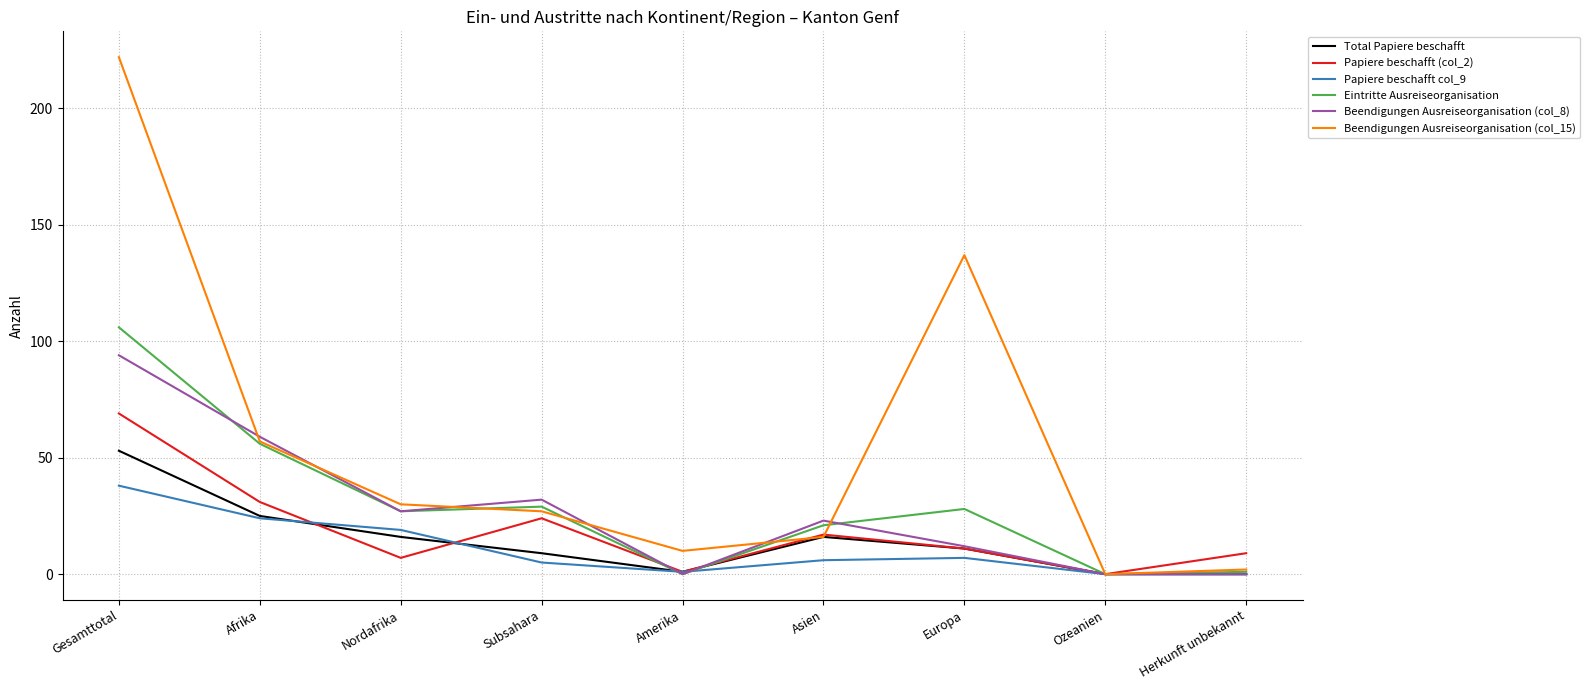

At Gesamttotal, list the series in order from largest to smallest.

Beendigungen Ausreiseorganisation (col_15), Eintritte Ausreiseorganisation, Beendigungen Ausreiseorganisation (col_8), Papiere beschafft (col_2), Total Papiere beschafft, Papiere beschafft col_9